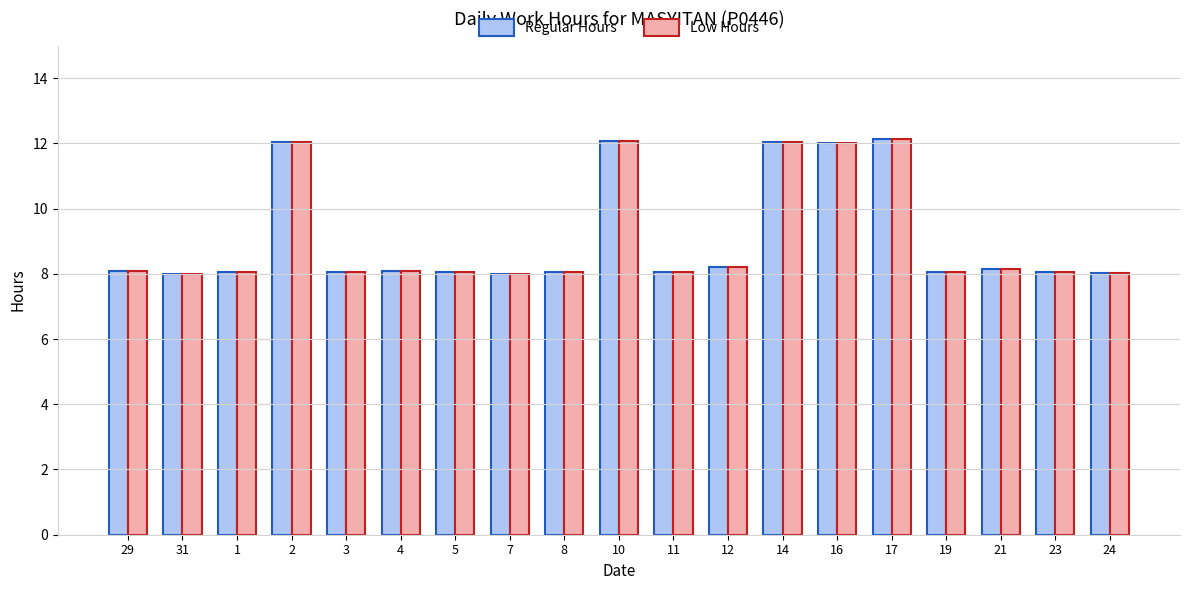

What is the minimum value shown in the chart?

8.0